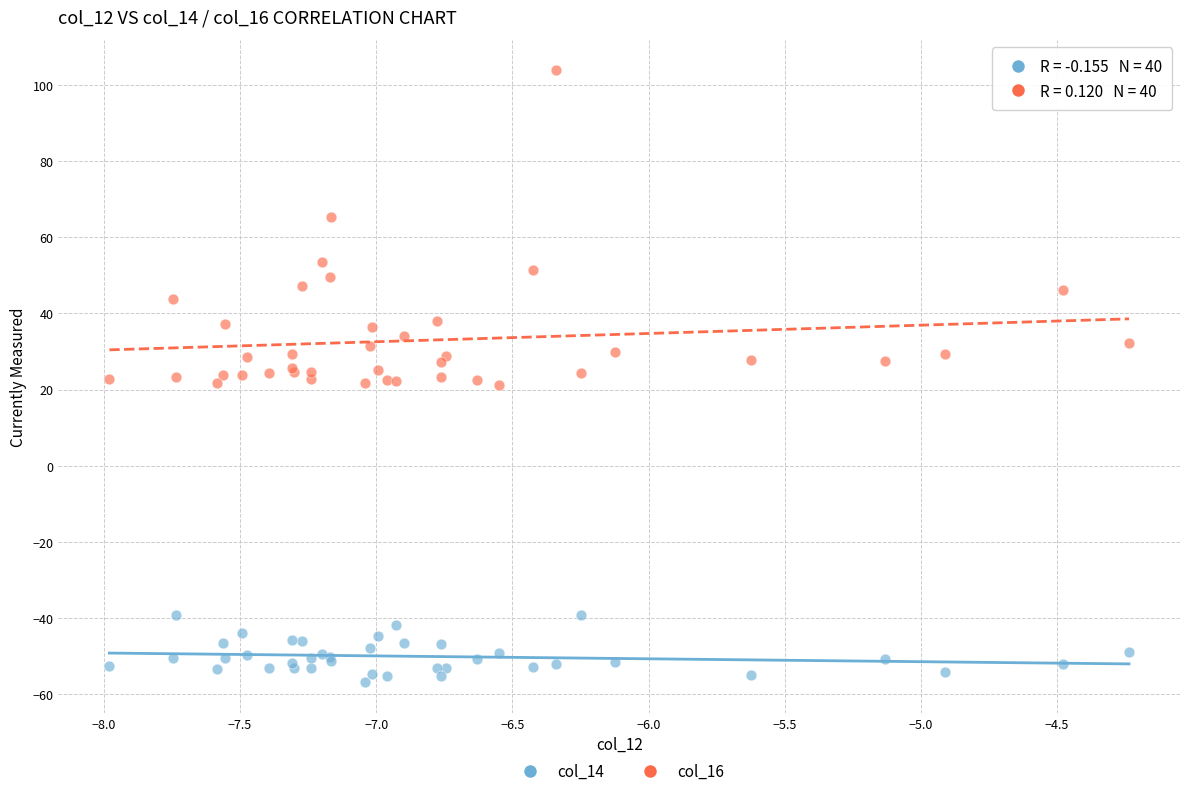

What is the X range (max minus min) for the scatter plot?

3.7